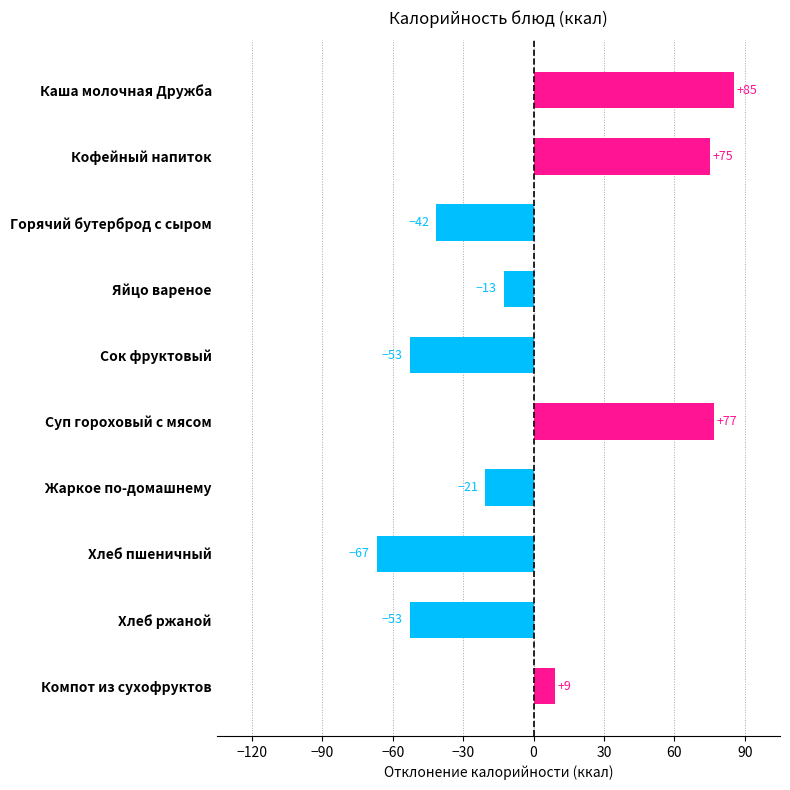

How many bars are there in total?

10